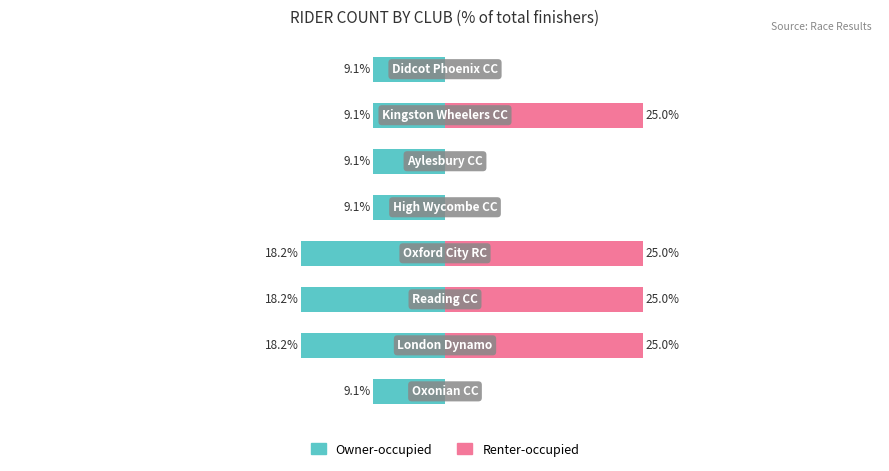

Reading left to right, transcribe all the data shown in this chart.

Owner-occupied: 9.1	18.2	18.2	18.2	9.1	9.1	9.1	9.1
Renter-occupied: 0.0	25.0	25.0	25.0	0.0	0.0	25.0	0.0